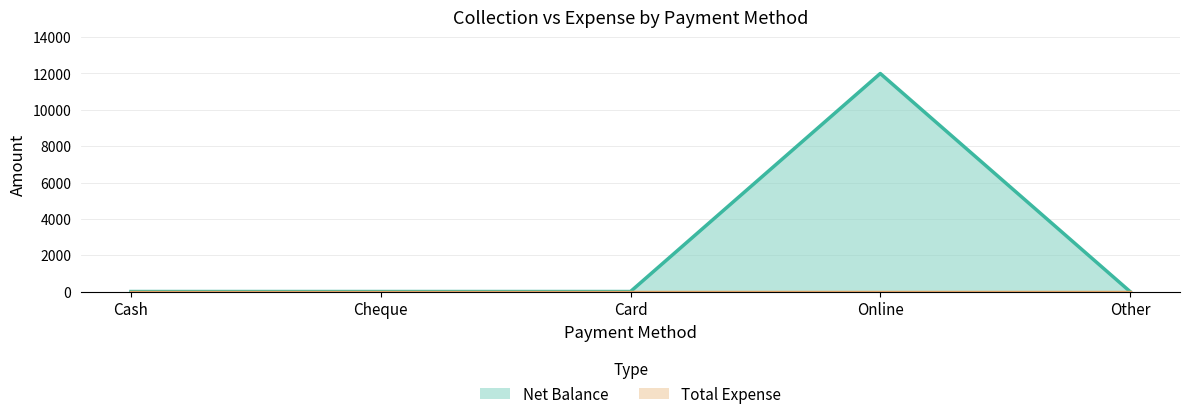

Rank the categories by value from lowest to highest.

Cash, Cheque, Card, Other, Online